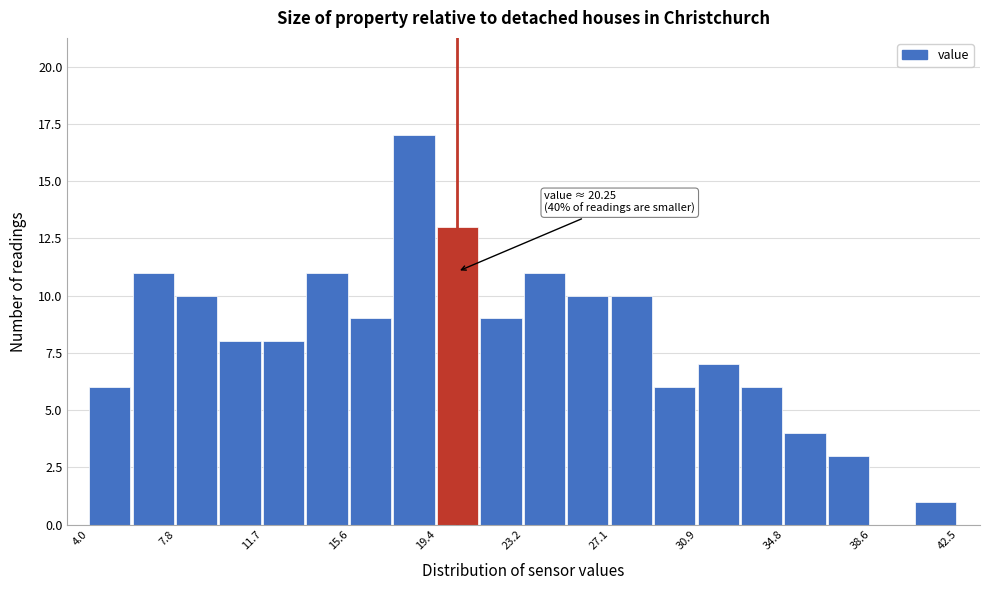

Read against the x-axis, roughly where is the centre of the tallest bar?

18.5